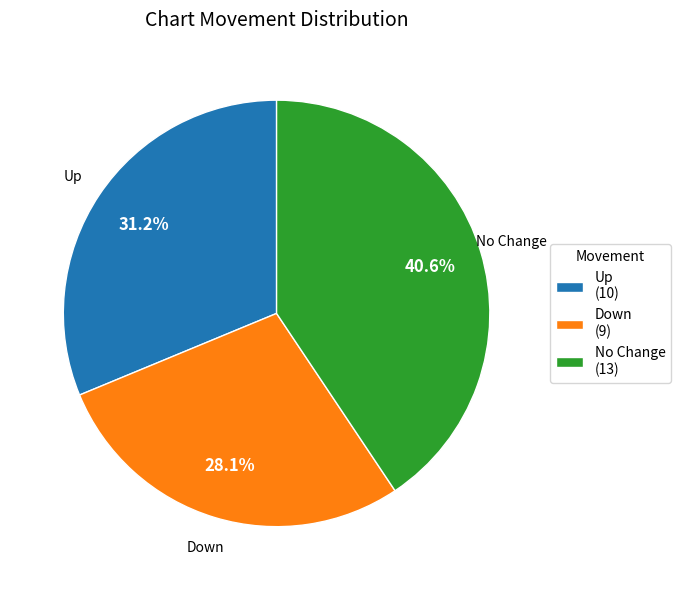

What percentage do Up and No Change together represent?

71.9%